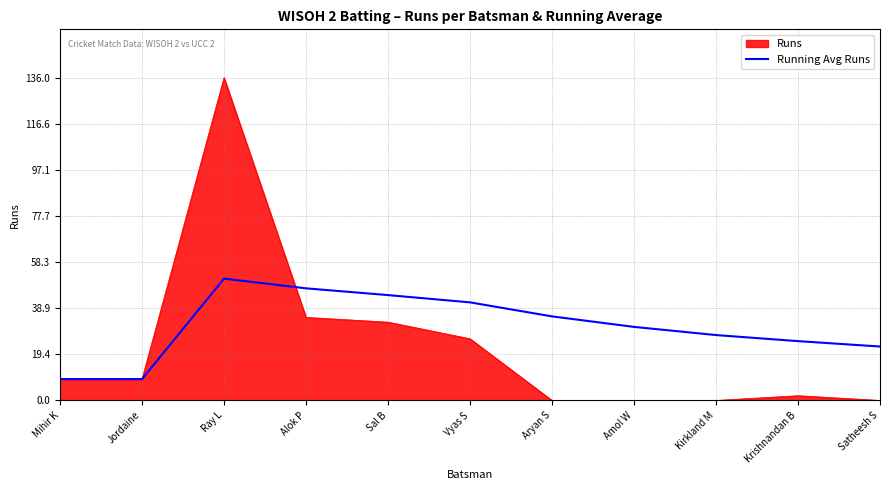

List the series in order of their overall mean, lowest first.

Runs, Running Avg Runs